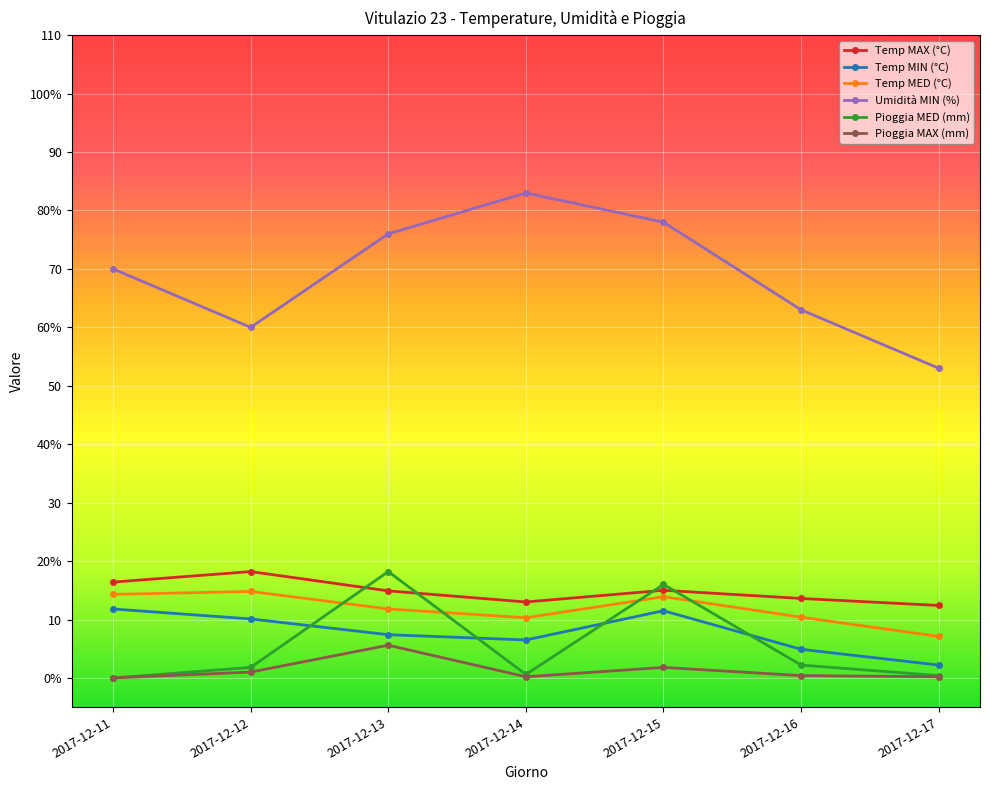

What value does the Pioggia MAX (mm) series have at 2017-12-16?

0.4